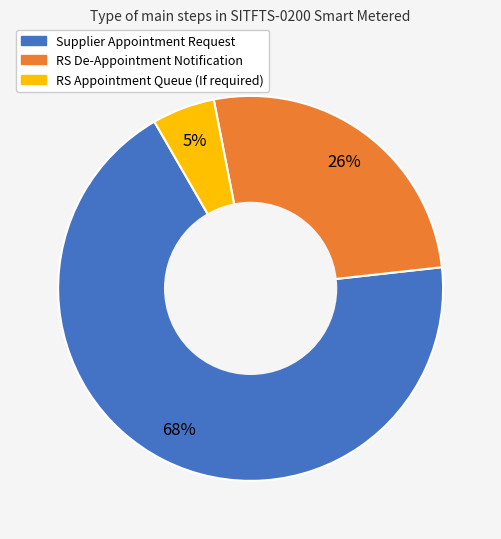

To the nearest percent, what is the combined percentage of Supplier Appointment Request and RS De-Appointment Notification?

95%